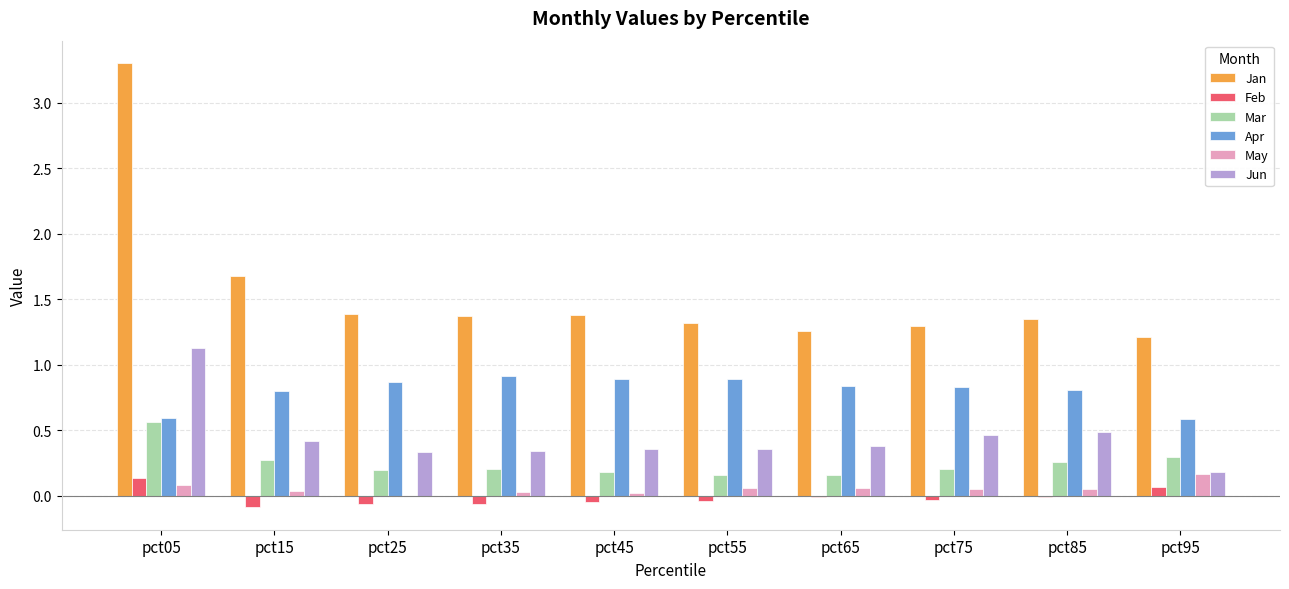

What is the sum of all Jan values?

15.6